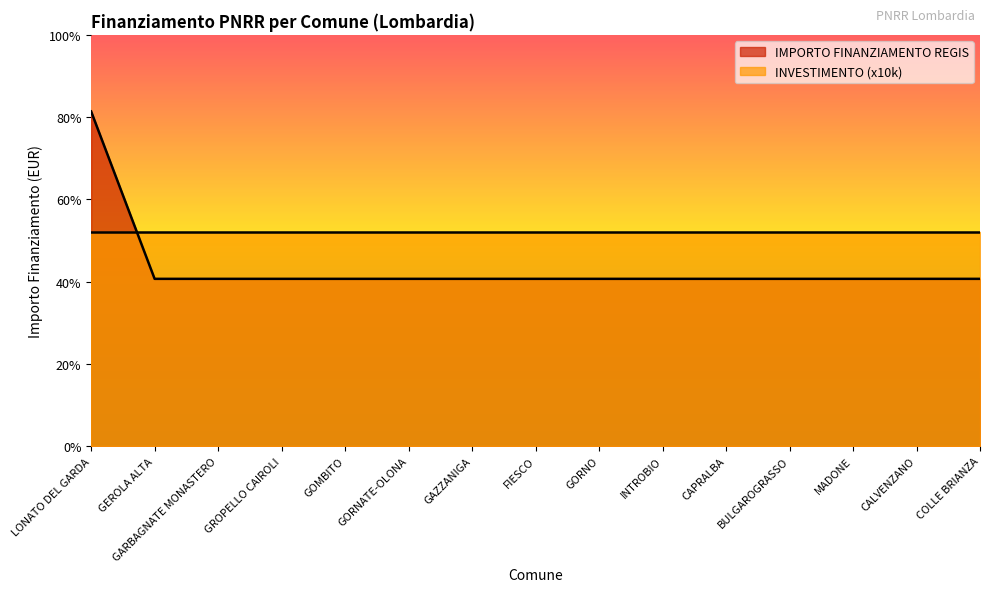

Reading right to left, list all the values displayed in this chart.

10172	10172	10172	10172	10172	10172	10172	10172	10172	10172	10172	10172	10172	10172	20344